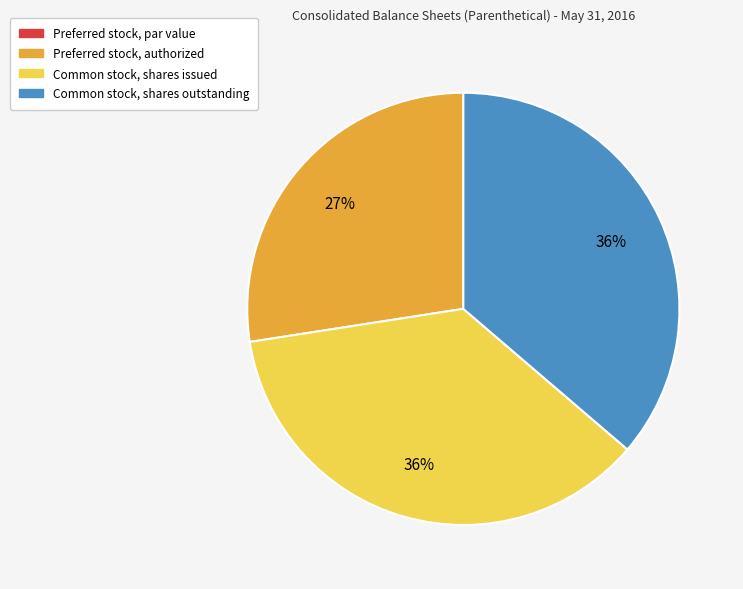

Is there any slice that represents more than half of the pie?

No